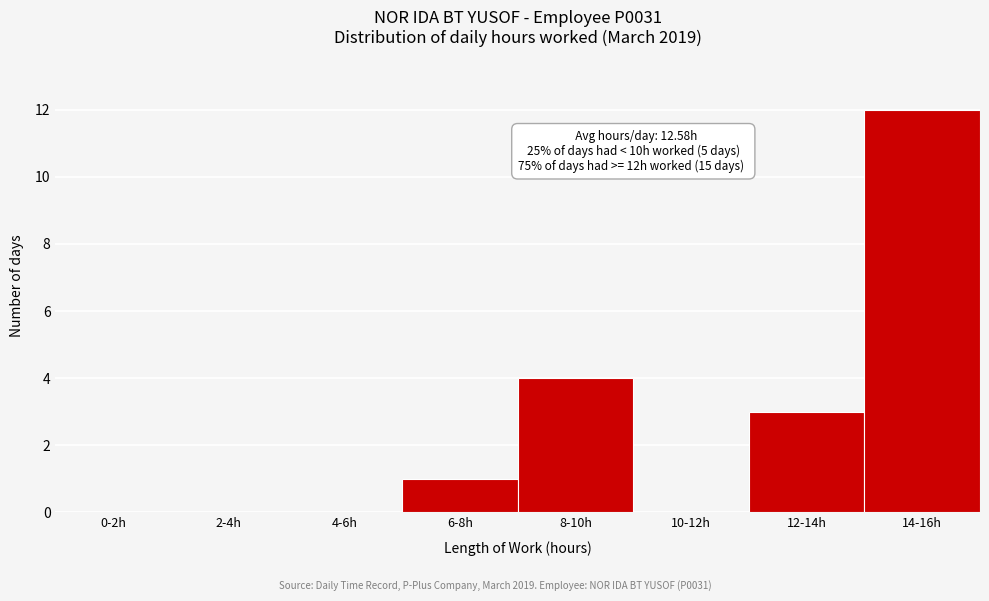

Reading left to right, what are all the values shown in this chart?

0-2h=0	2-4h=0	4-6h=0	6-8h=1	8-10h=4	10-12h=0	12-14h=3	14-16h=12